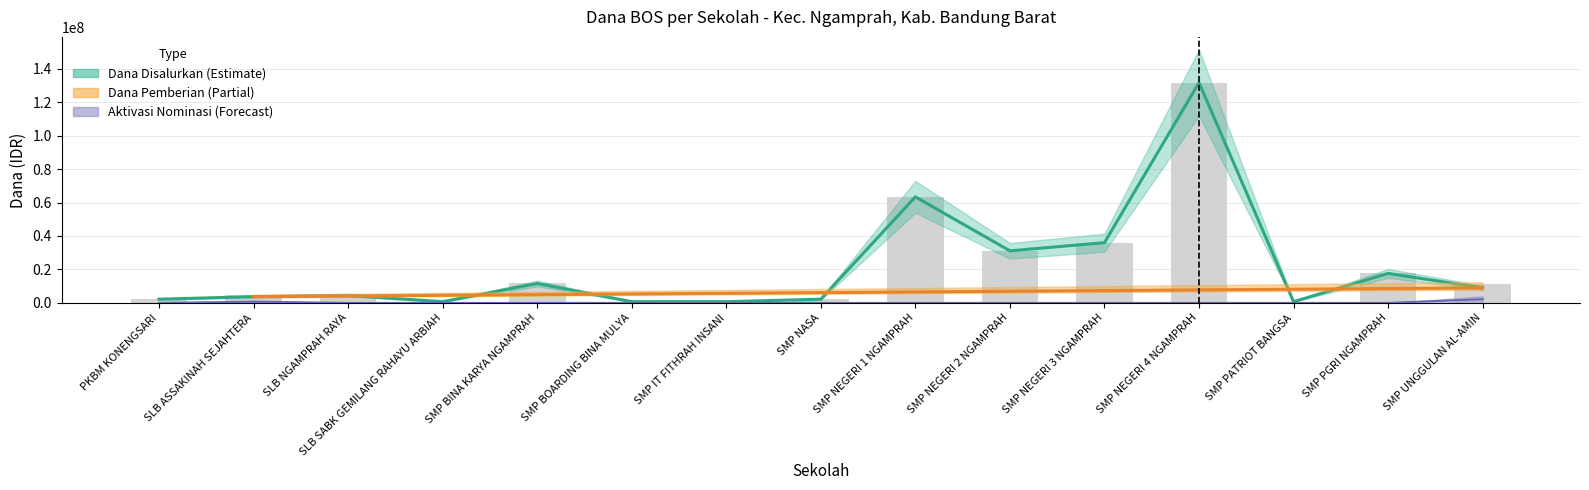

Does the chart contain any negative values?

No